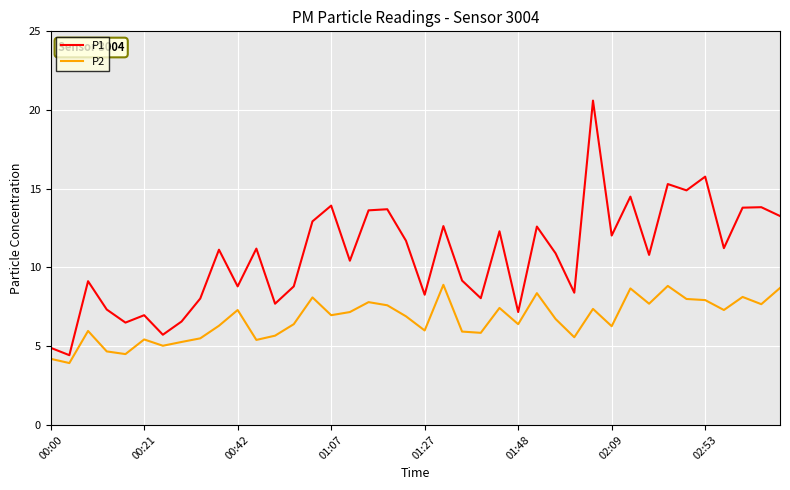

Which series has the largest total across all categories?

P1